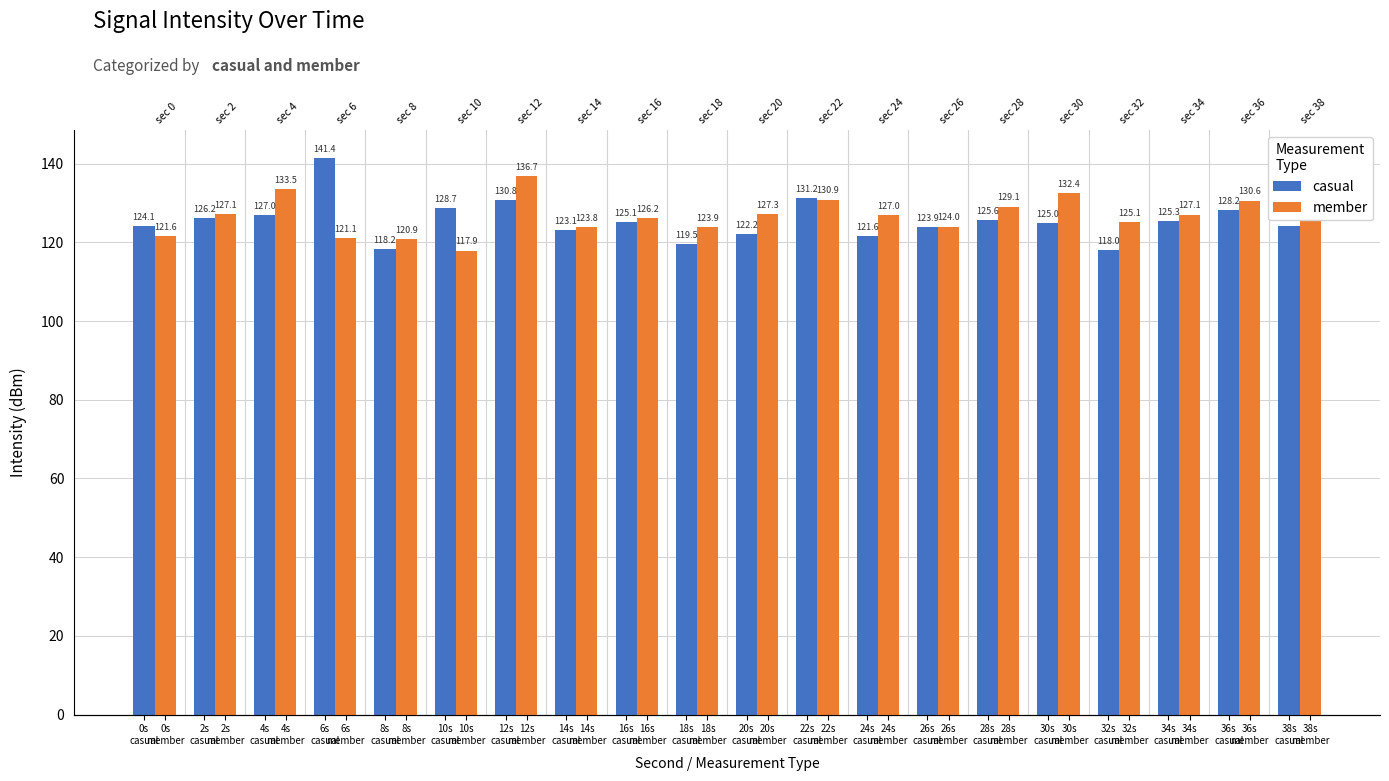

Which series has the largest total across all categories?

member